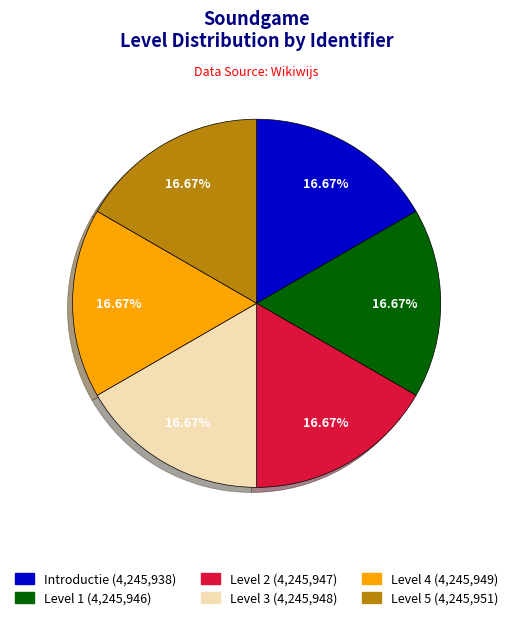

Is Level 4 the majority of the pie?

No